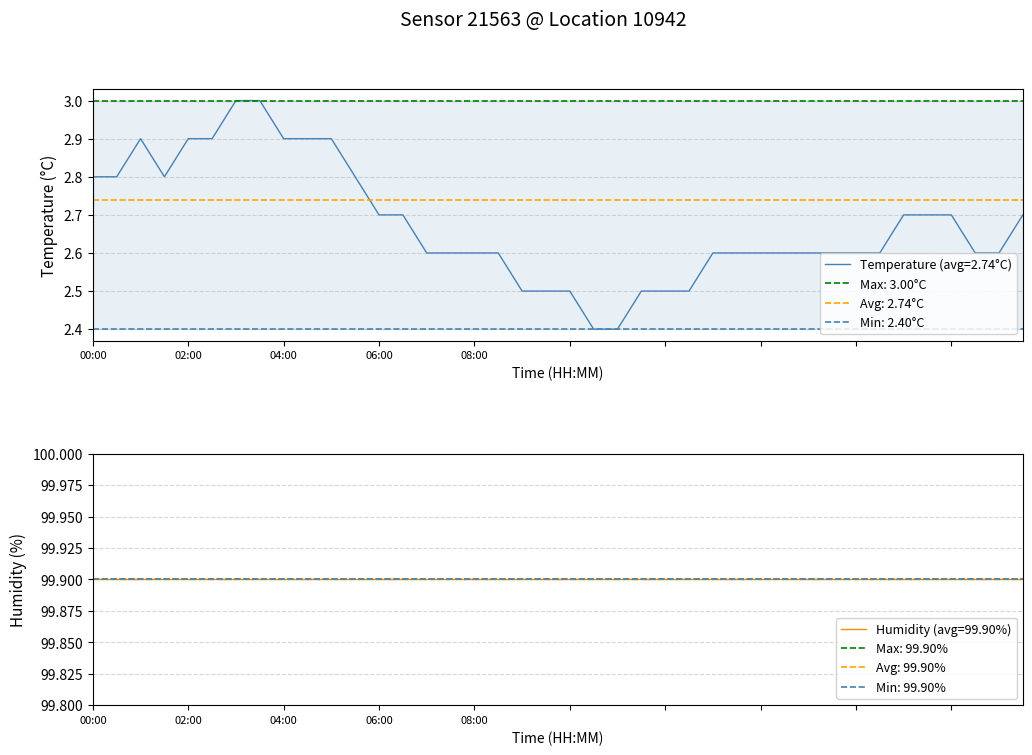

Is it true that temperature equals 1.8 at 08:00?

False